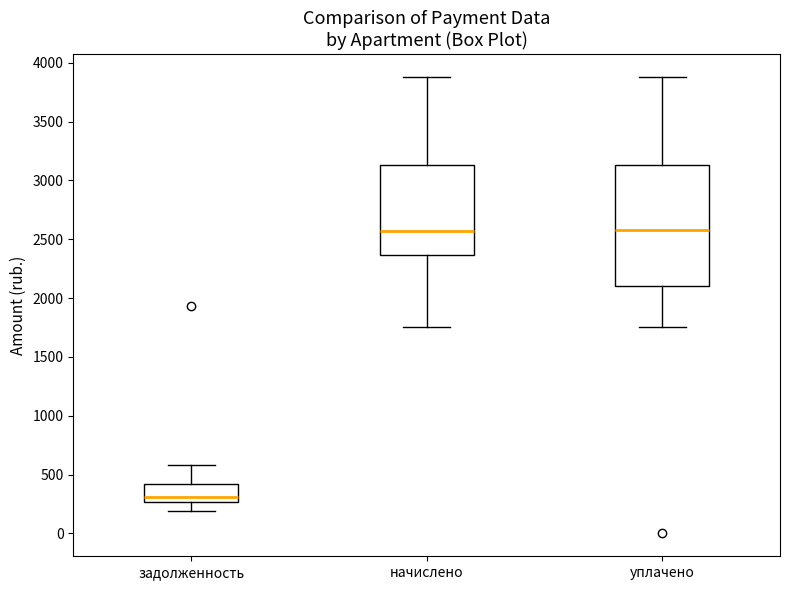

Reading left to right, read every box against the y-axis: the position of its median line, the range the box covers, and the ends of its whiskers. The values are not printed on the chart, so give them approximately, as read against the axis.

задолженность: median 300, box 250 to 400, whiskers 200 to 600
начислено: median 2550, box 2350 to 3150, whiskers 1750 to 3900
уплачено: median 2600, box 2100 to 3150, whiskers 1750 to 3900